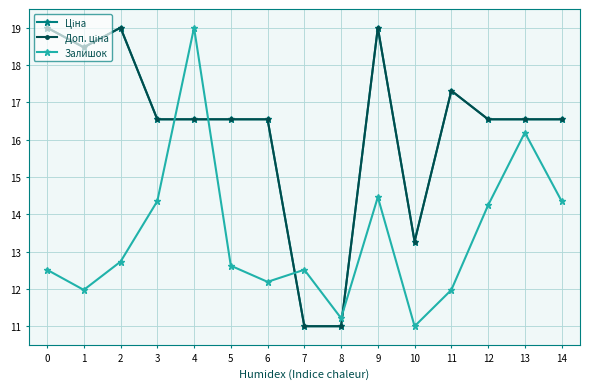

Where is the first local maximum for Залишок?

4